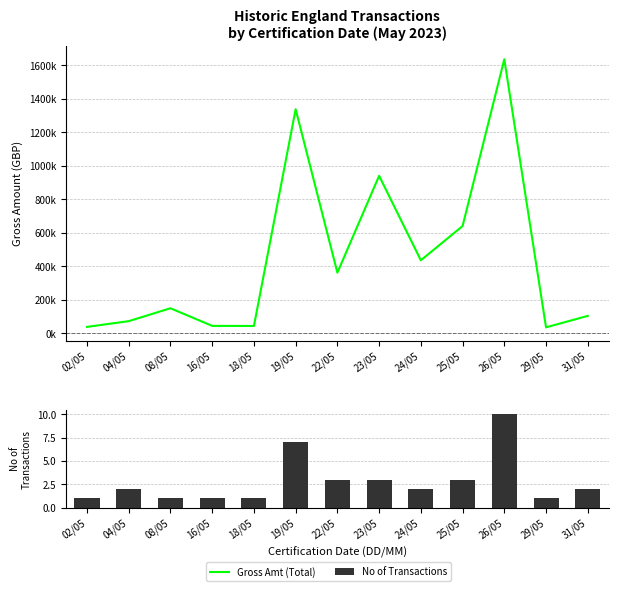

How many data points in No of Transactions are less than 2?

5